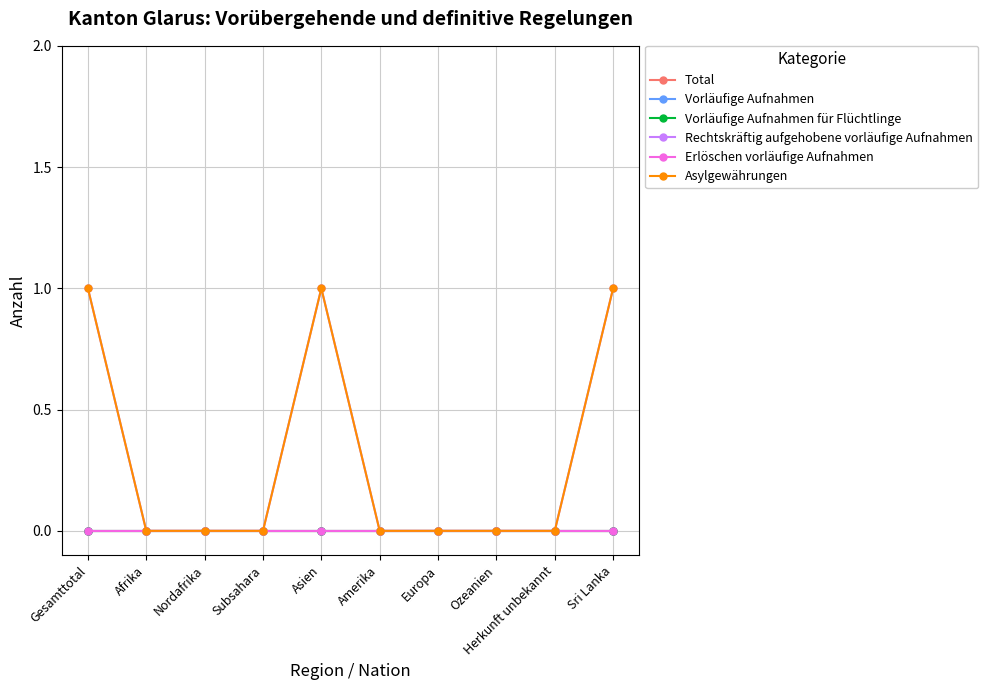

The Rechtskräftig aufgehobene vorläufige Aufnahmen series shows 0 at Ozeanien. True or false?

True